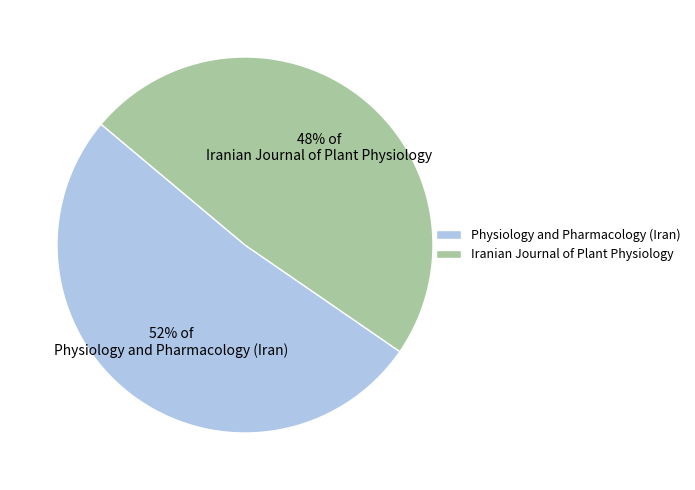

How many segments does this pie chart have?

2